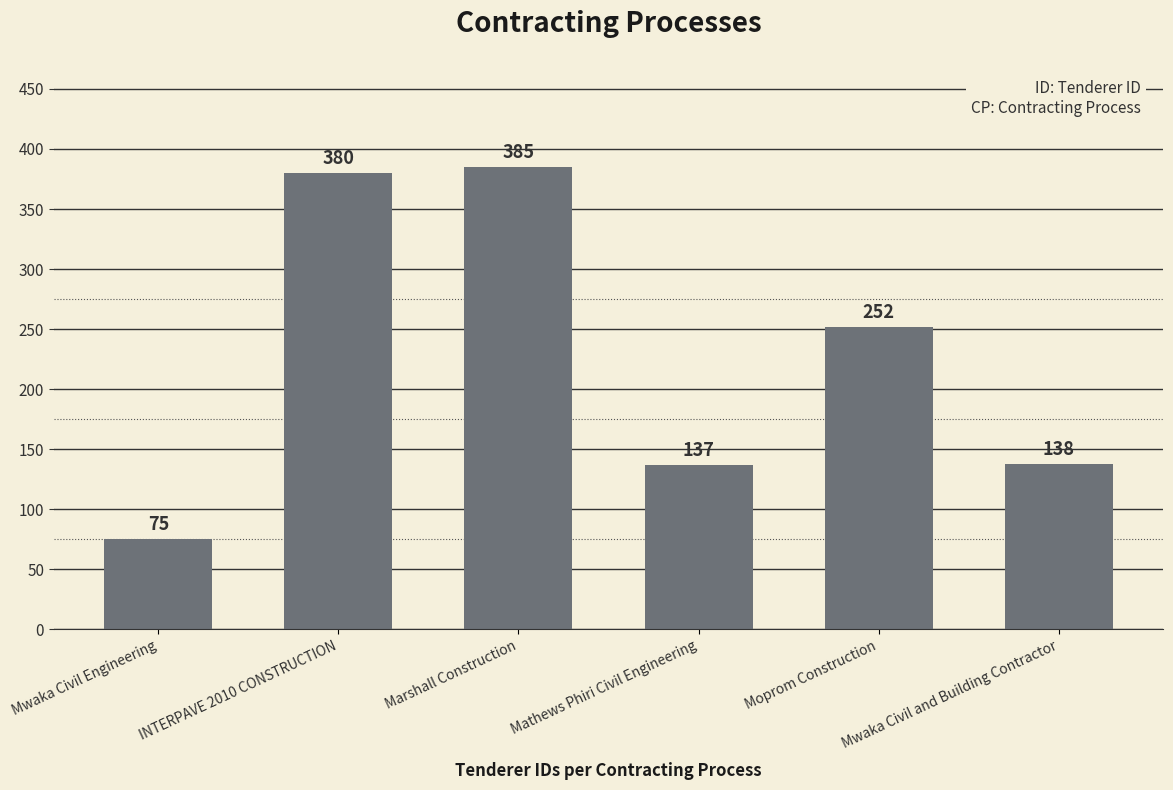

At which label does the data first exceed 252?

INTERPAVE 2010 CONSTRUCTION